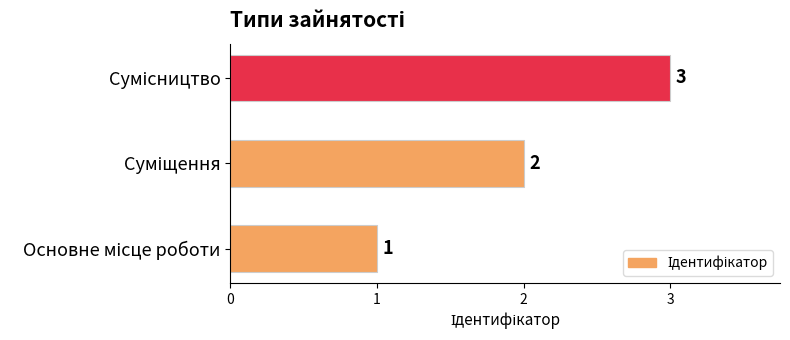

What is the greatest value displayed?

3